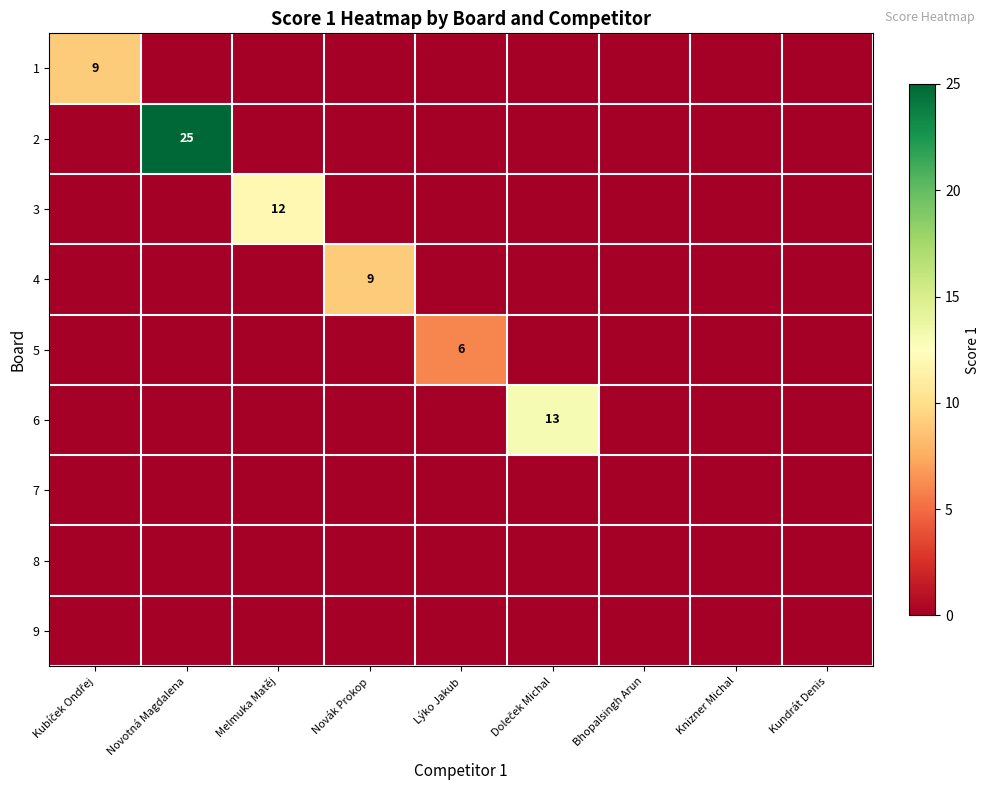

What is the sum of all 1 values?

9